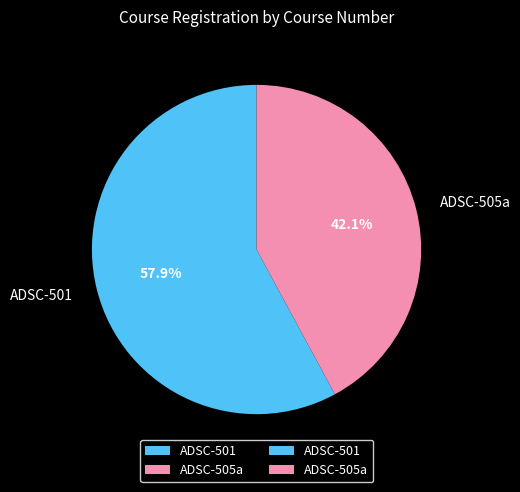

What percentage is the ADSC-505a slice, to the nearest percent?

42%